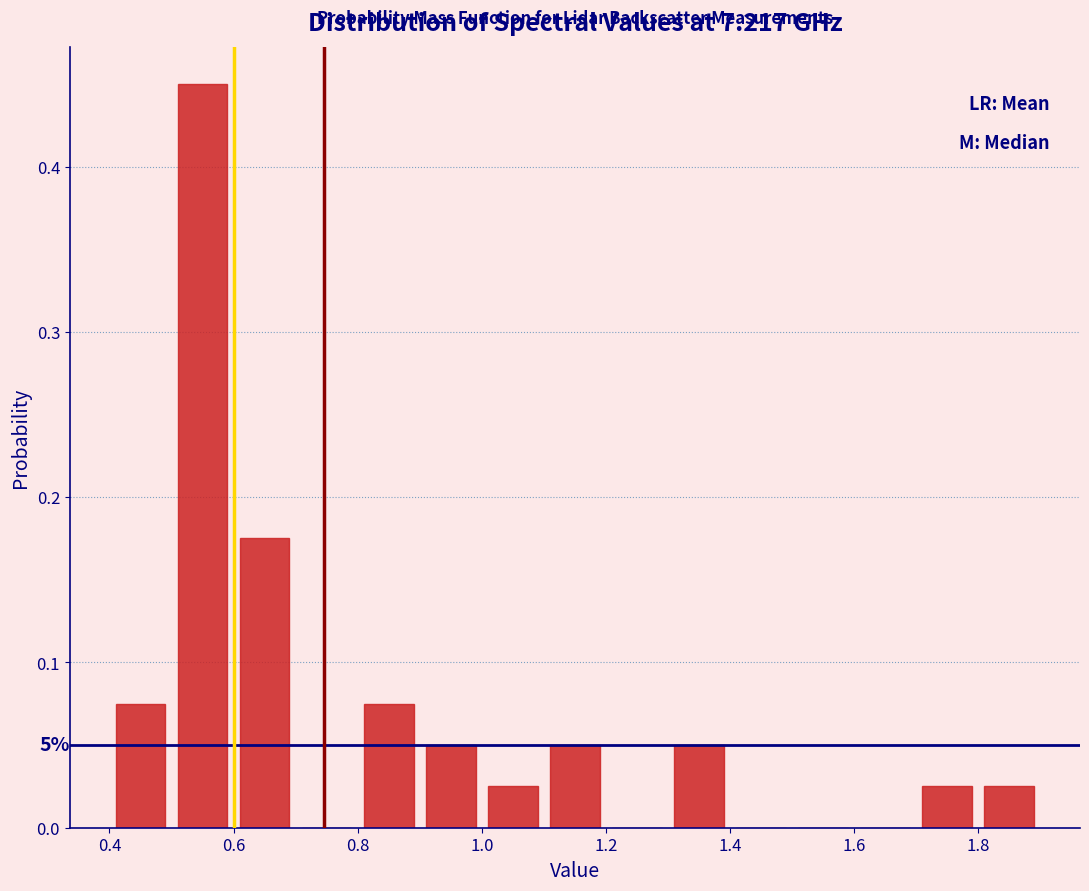

Which range on the x-axis has the tallest bar?

0.5 to 0.6